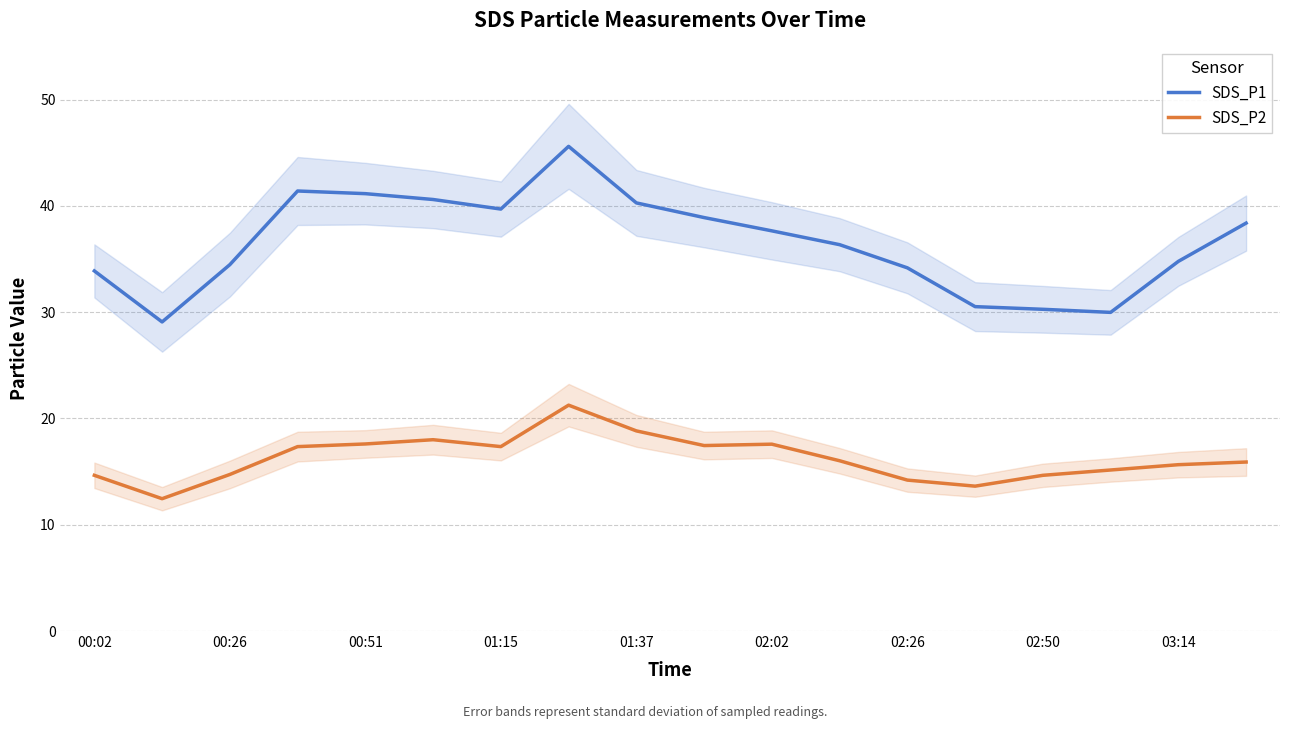

Is it true that SDS_P1 equals 34.2 at 02:26?

True